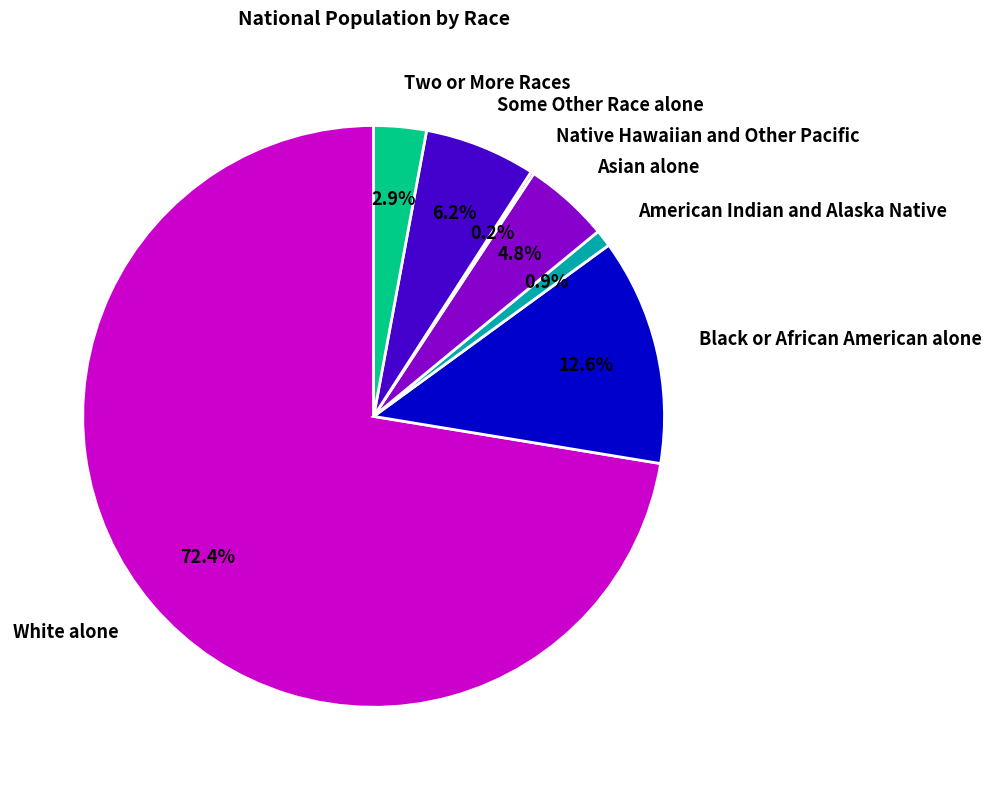

To the nearest percent, what is the combined percentage of Two or More Races and Black or African American alone?

16%